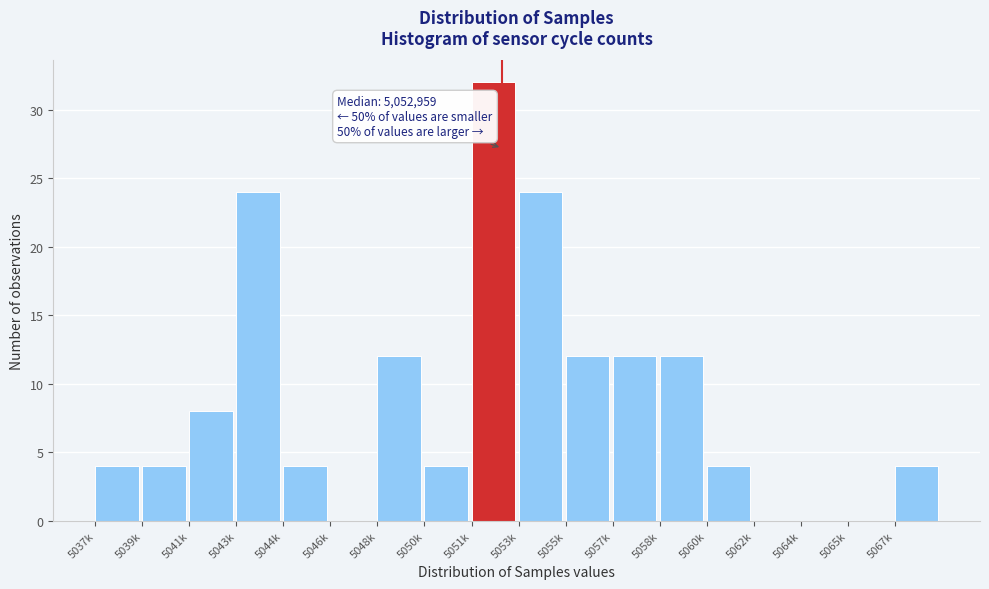

Reading left to right, transcribe all the data shown in this chart.

5037k=4	5039k=4	5041k=8	5043k=24	5044k=4	5046k=0	5048k=12	5050k=4	5051k=32	5053k=24	5055k=12	5057k=12	5058k=12	5060k=4	5062k=0	5064k=0	5065k=0	5067k=4